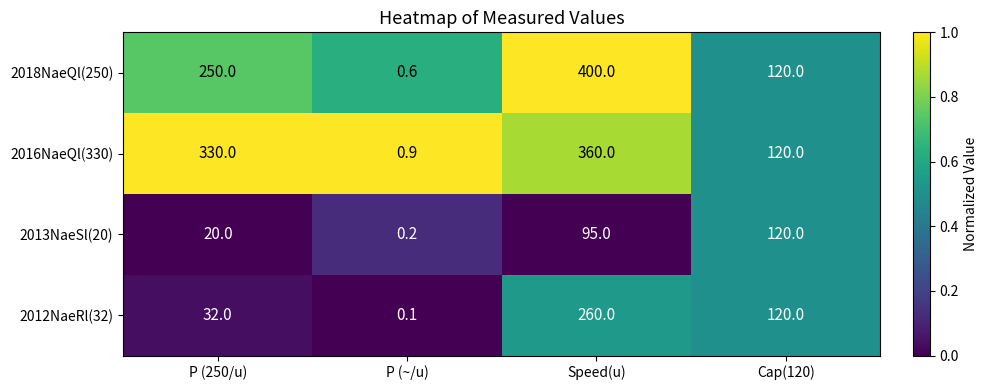

Reading left to right, transcribe all the data shown in this chart.

2018NaeQl(250): 250.0	0.6	400.0	120.0
2016NaeQl(330): 330.0	0.9	360.0	120.0
2013NaeSl(20): 20.0	0.2	95.0	120.0
2012NaeRl(32): 32.0	0.1	260.0	120.0